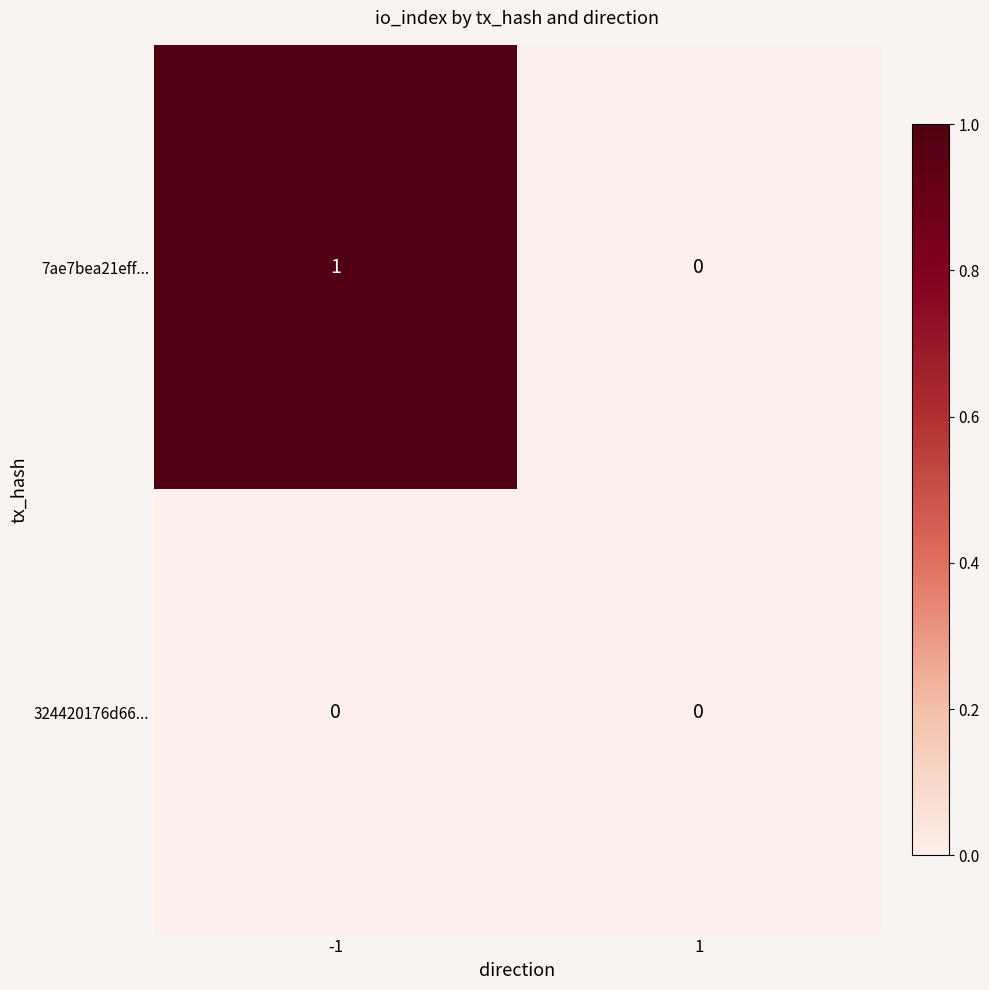

Which series has the largest total across all categories?

7ae7bea21eff...